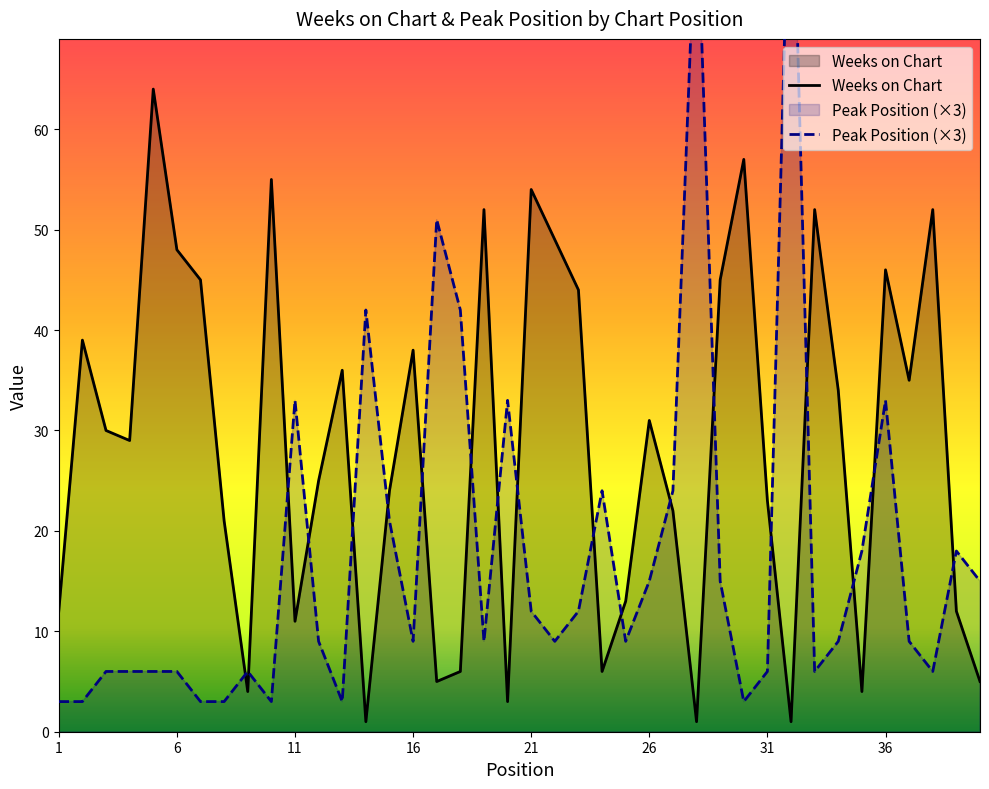

Does the chart have visible grid lines?

No